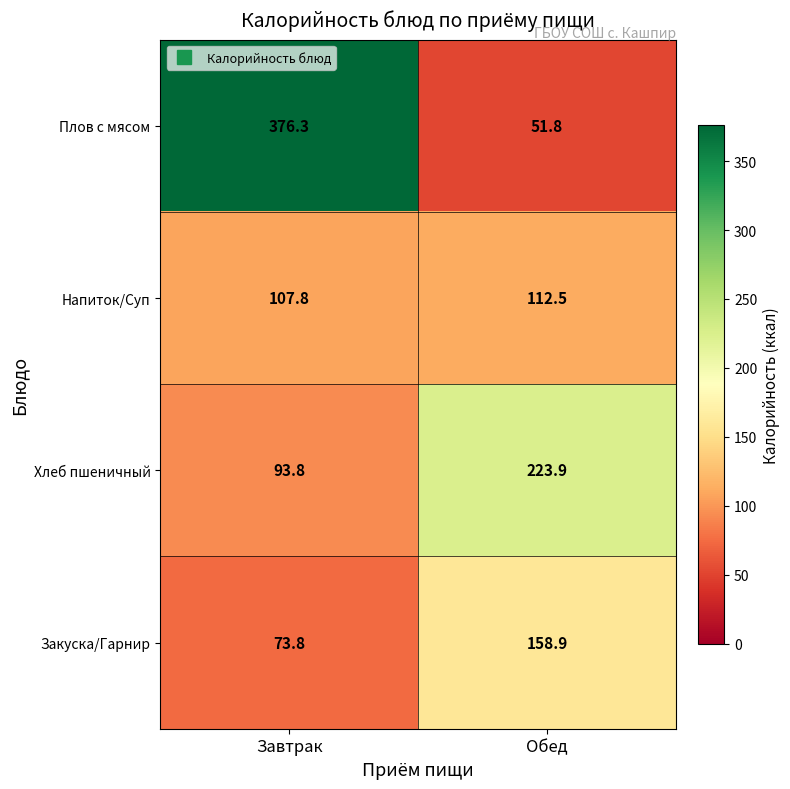

List the series in order of their peak value, highest first.

Плов с мясом, Хлеб пшеничный, Закуска/Гарнир, Напиток/Суп